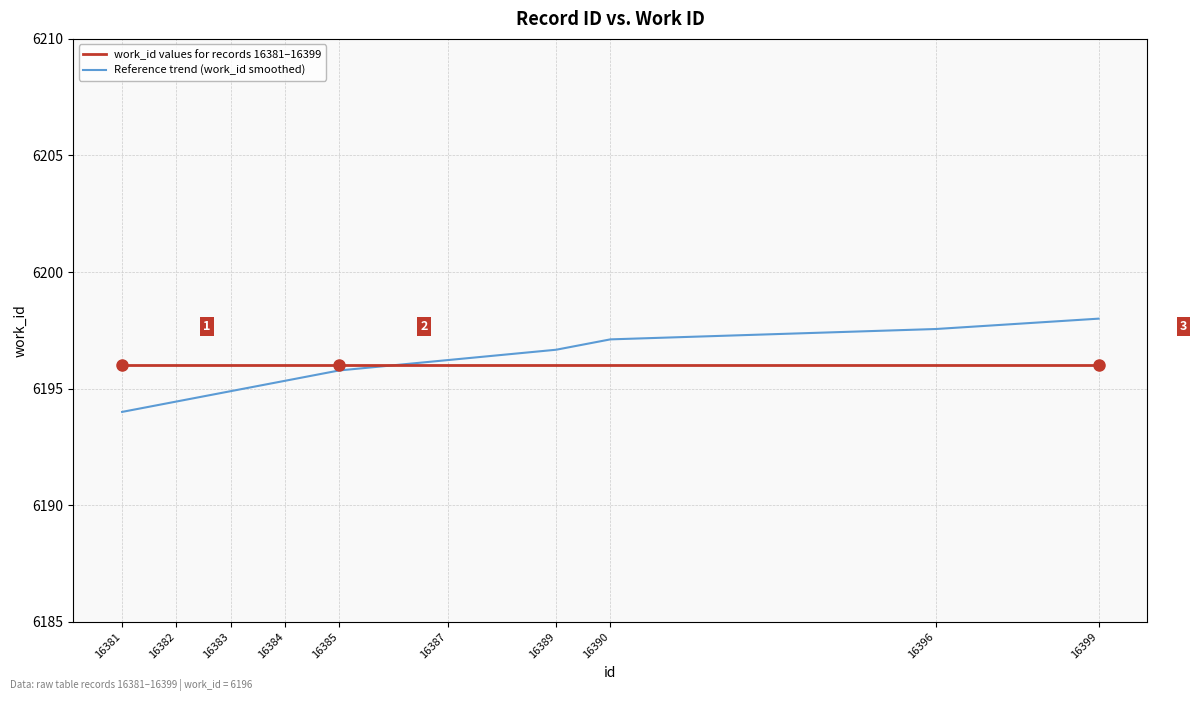

The value of Reference trend (work_id smoothed) at 16390 is 8699.1. True or false?

False